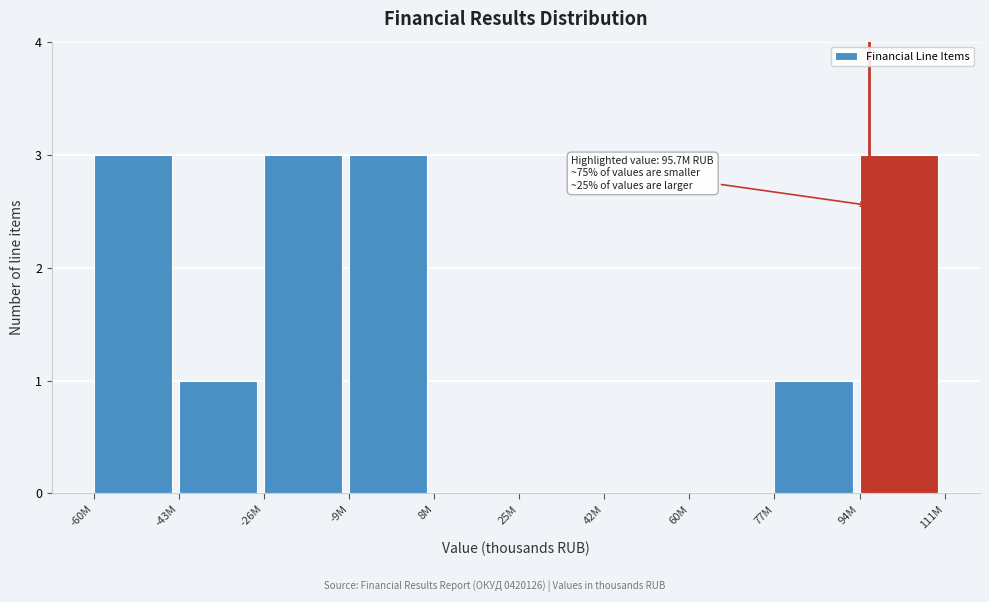

Reading left to right, transcribe all the data shown in this chart.

-60M=3	-43M=1	-26M=3	-9M=3	8M=0	25M=0	42M=0	60M=0	77M=1	94M=3